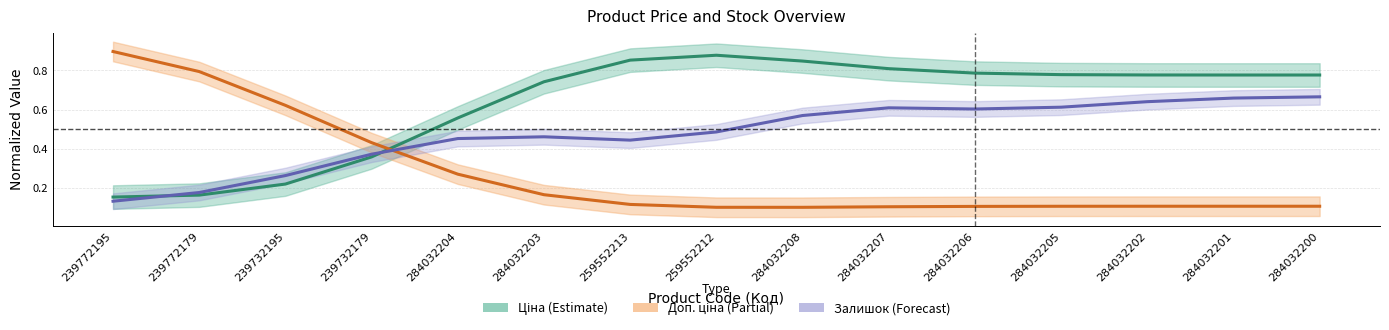

Which series has the widest spread of values?

Доп. ціна (Partial)